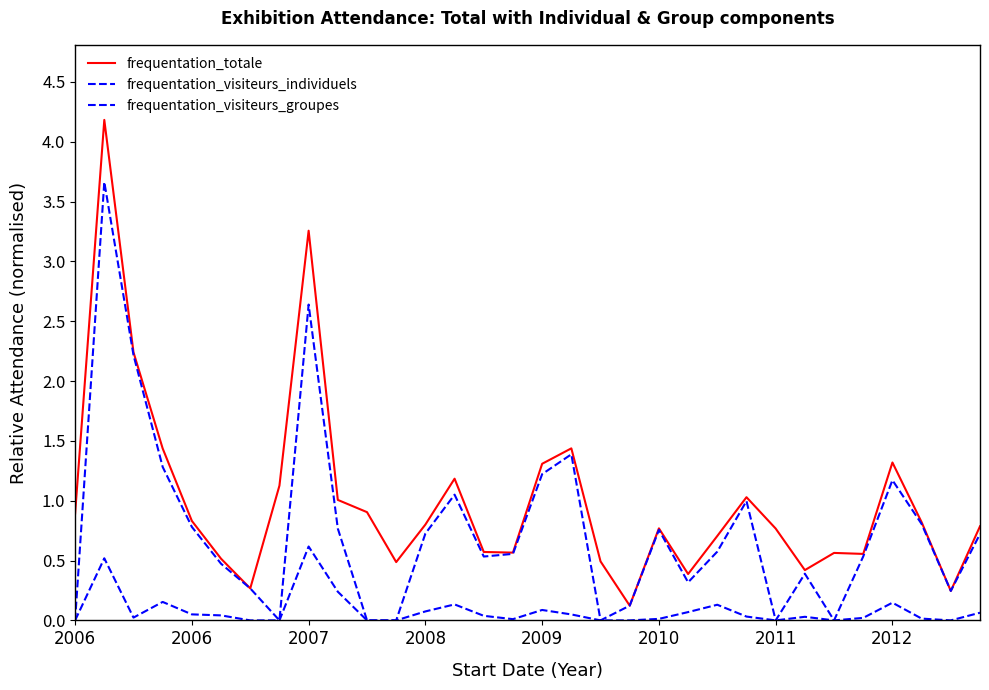

How many lines are shown in the chart?

3